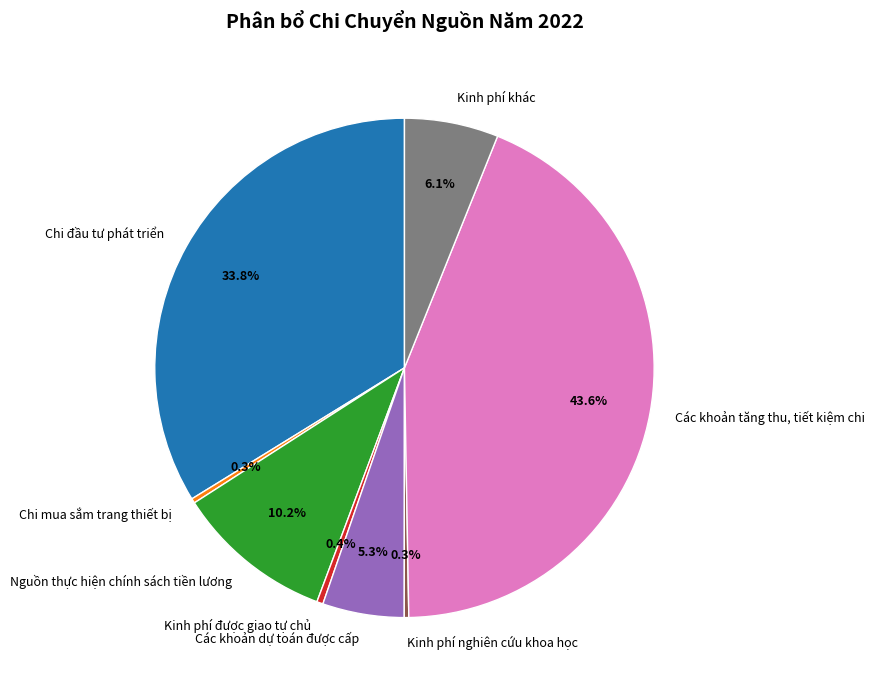

Approximately how many times larger is the value at Chi mua sắm trang thiết bị compared to Kinh phí nghiên cứu khoa học?

1.0